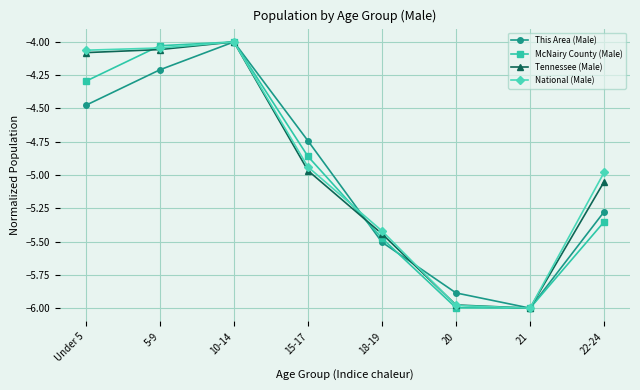

What is the label of the 4th point from the right?

18-19